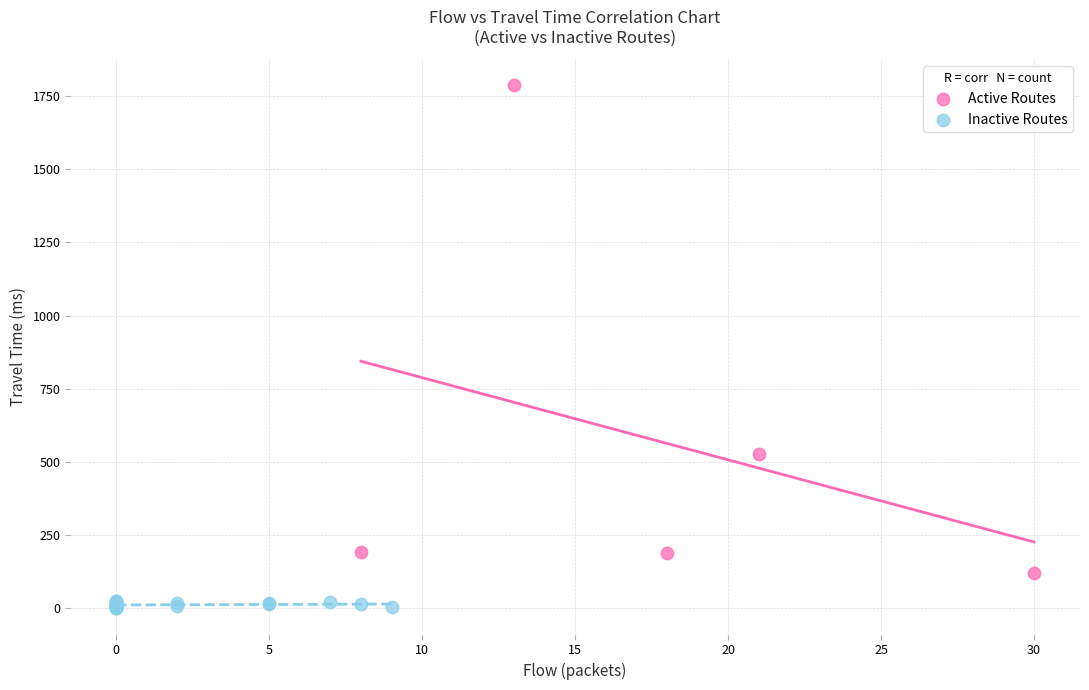

Which series contains the lowest Y value?

Inactive Routes